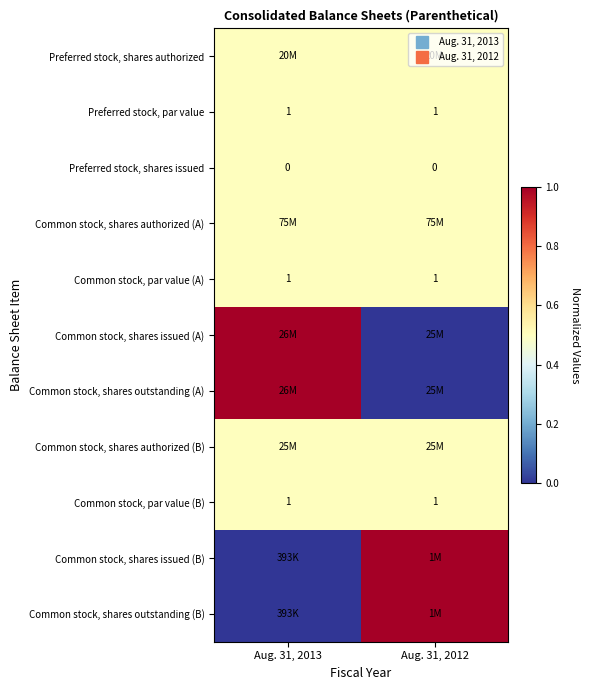

Between Aug. 31, 2012 and Aug. 31, 2013, which is larger?

Aug. 31, 2012